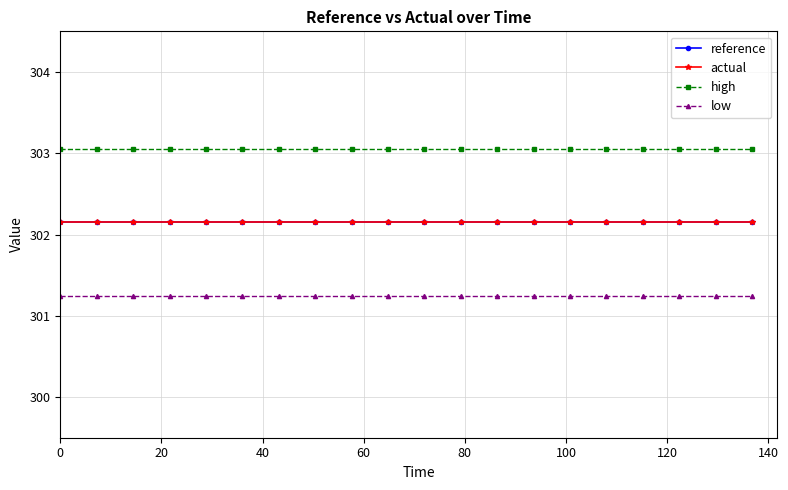

How many categories are shown in the chart?

20